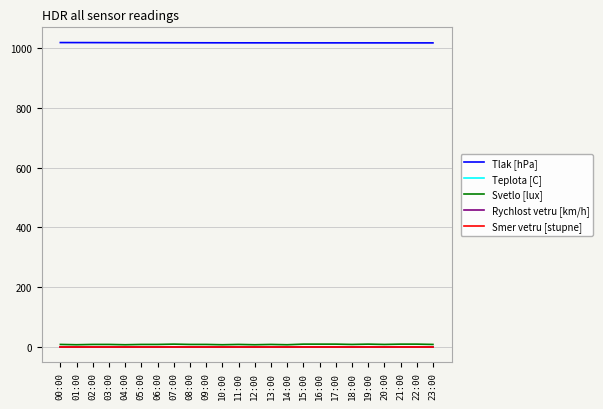

What is the highest value of the Svetlo [lux] series?

8.0